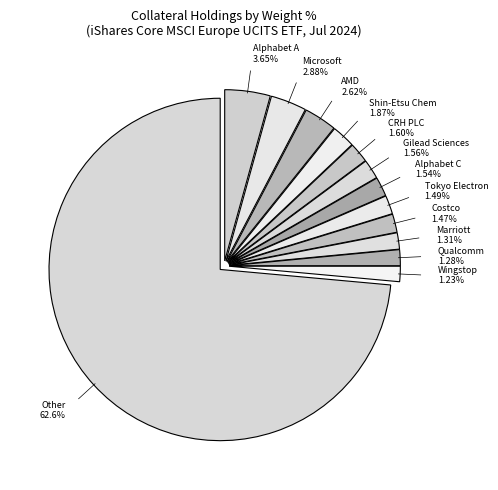

What is the change in value from ADVANCED MICRO DEVICES INC to WINGSTOP INC?

-1.4